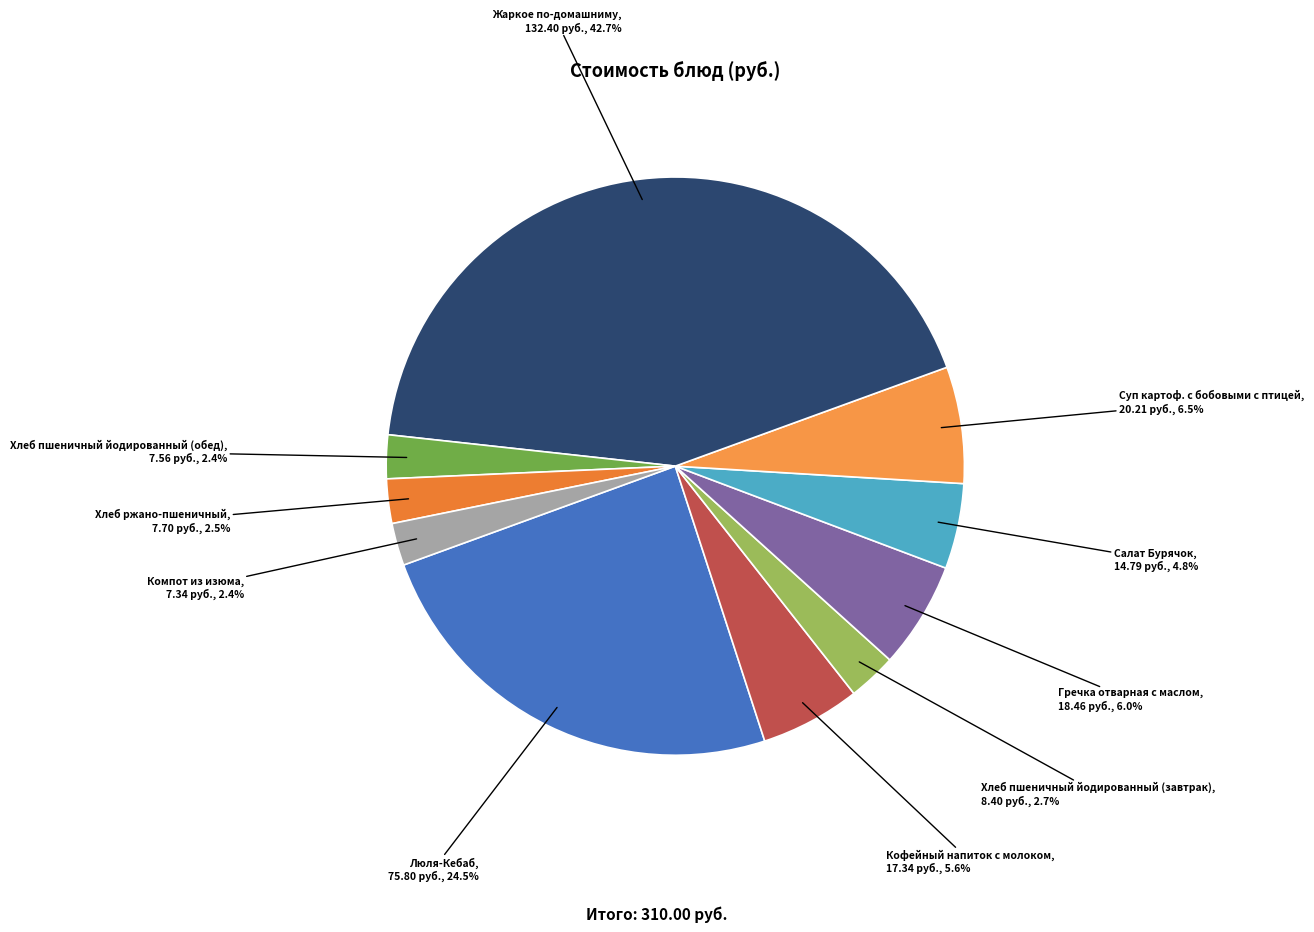

To the nearest percent, what portion does Кофейный напиток с молоком represent?

6%